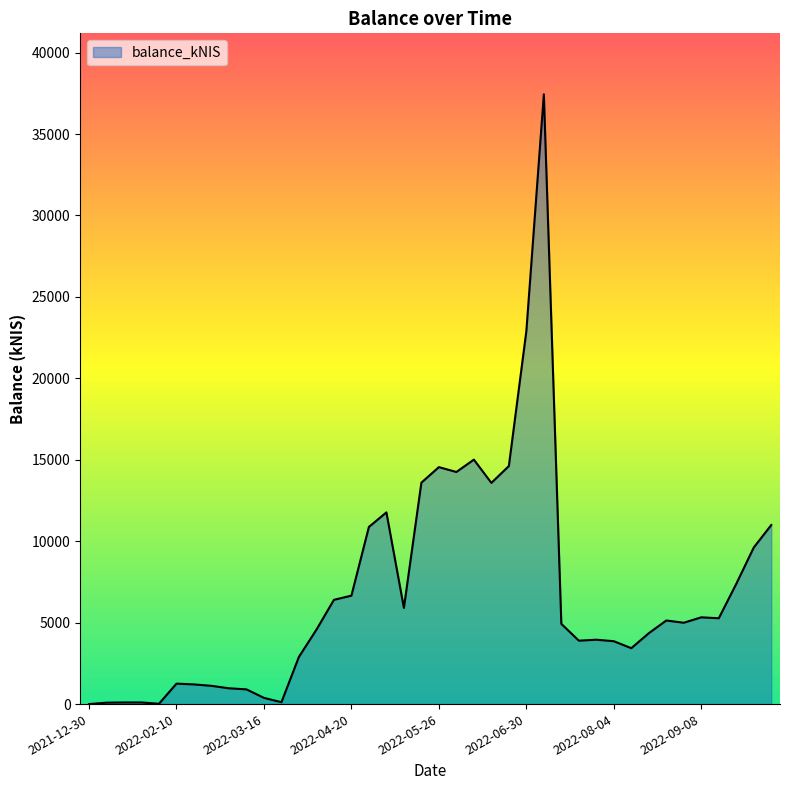

What is the difference between the maximum and minimum values?

37440.5